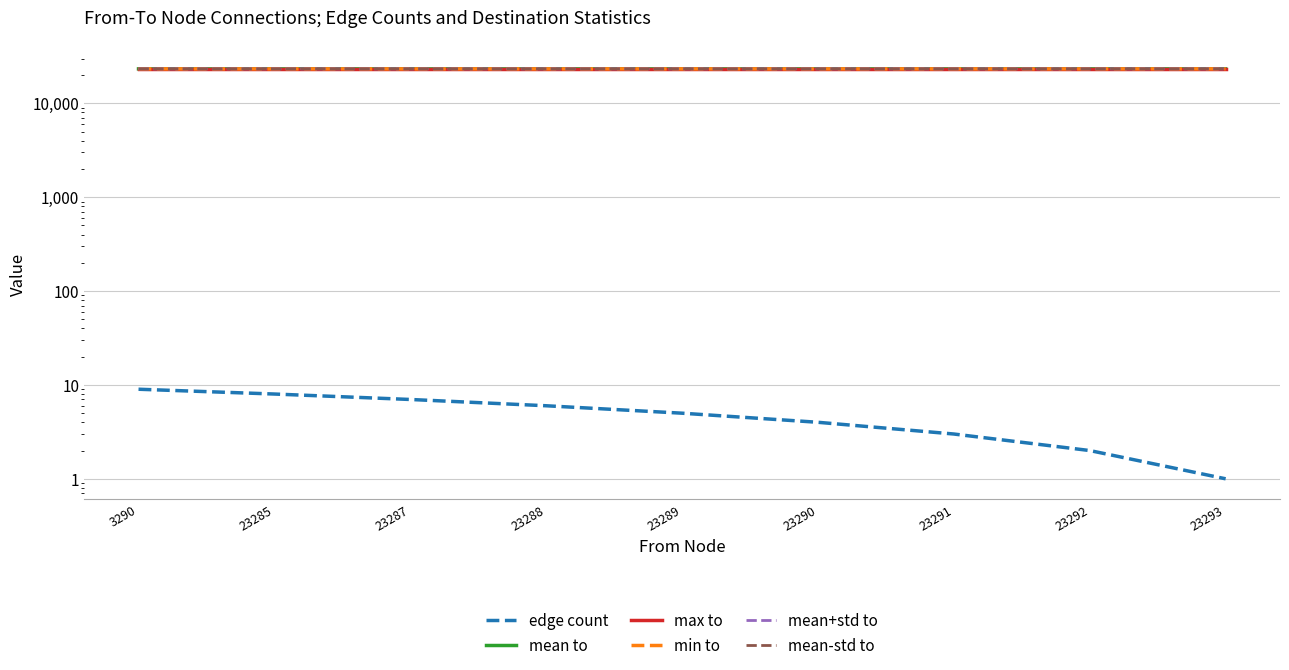

Is the value of mean to at 23291 greater than the value of edge count at 23287?

Yes